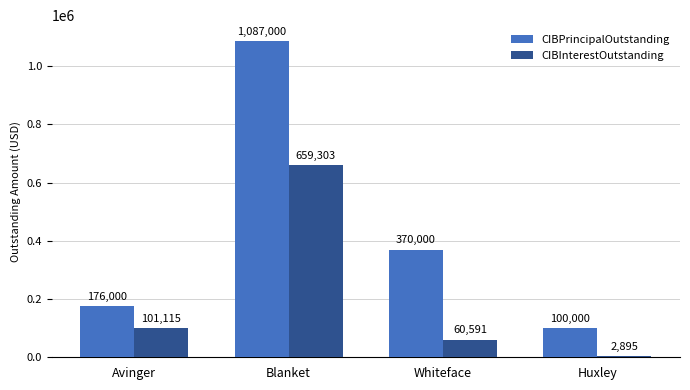

Which label corresponds to the largest value in the chart?

Blanket